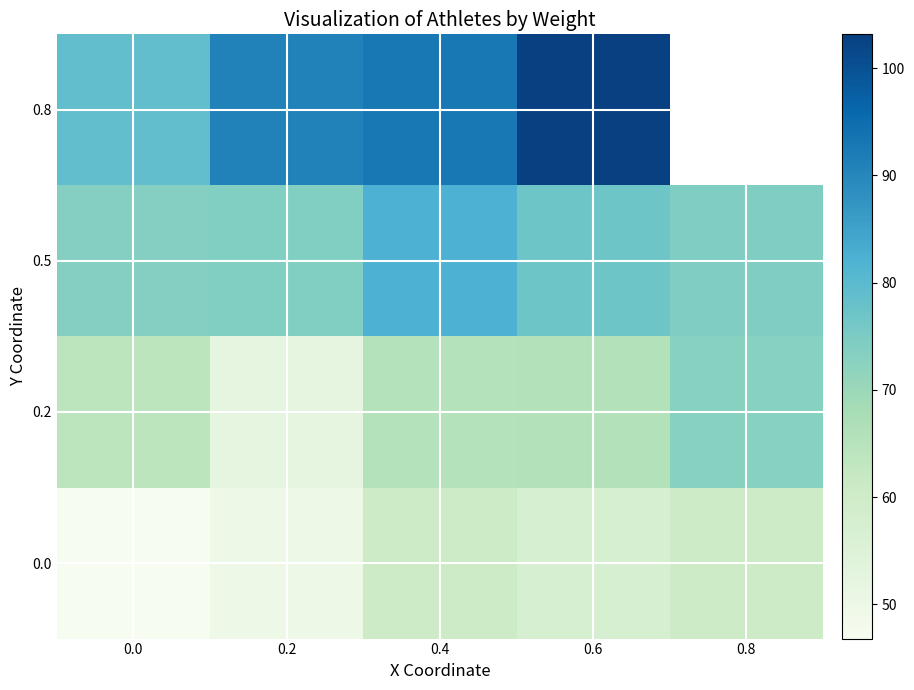

Which category has the highest value across all series?

0.6